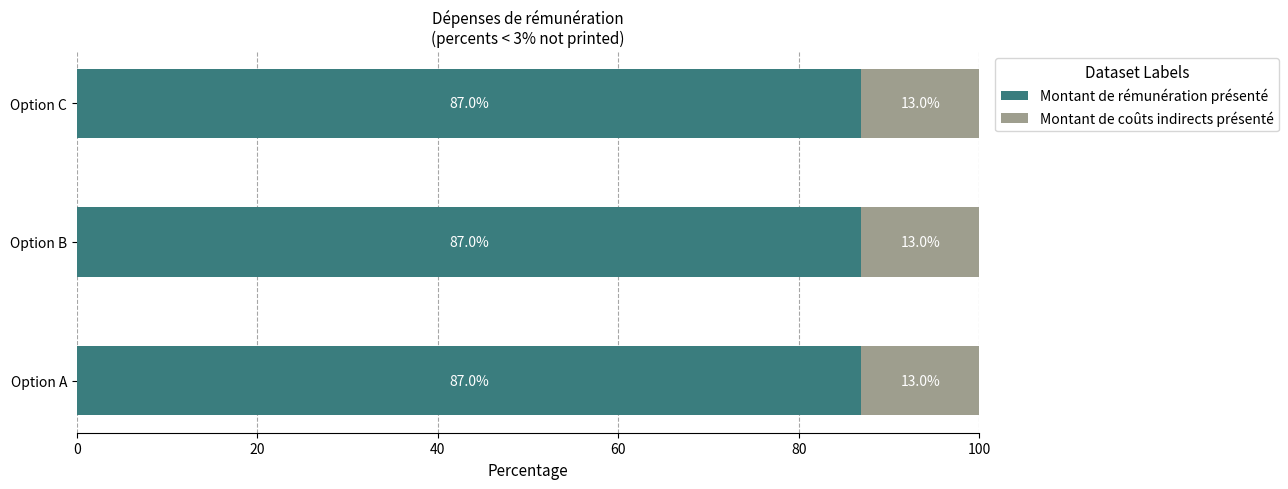

Is it true that Montant de rémunération présenté equals 137.9 at Option B?

False